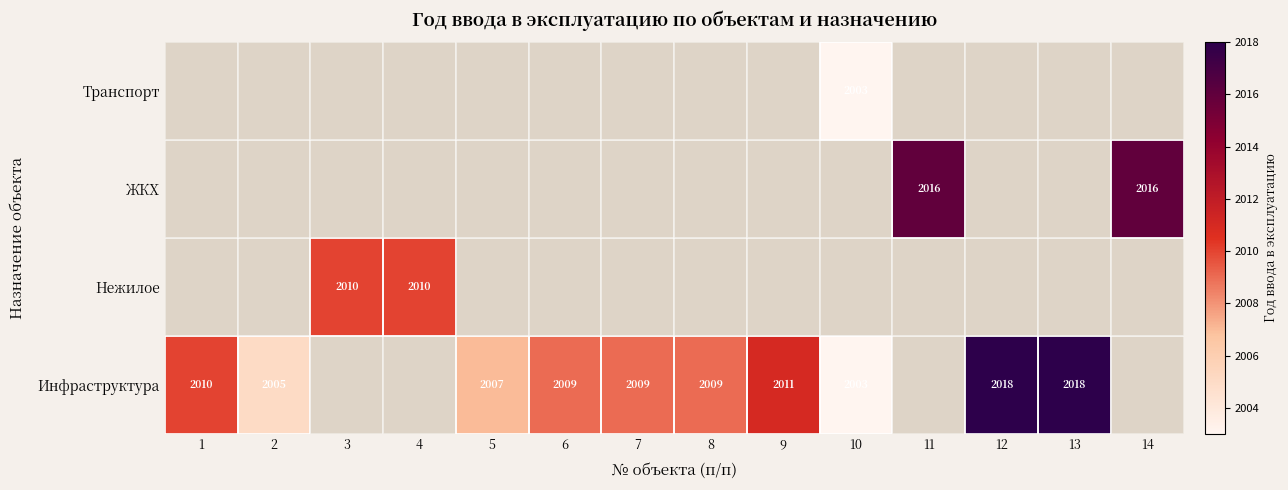

At how many categories does at least one series exceed 2003?

13